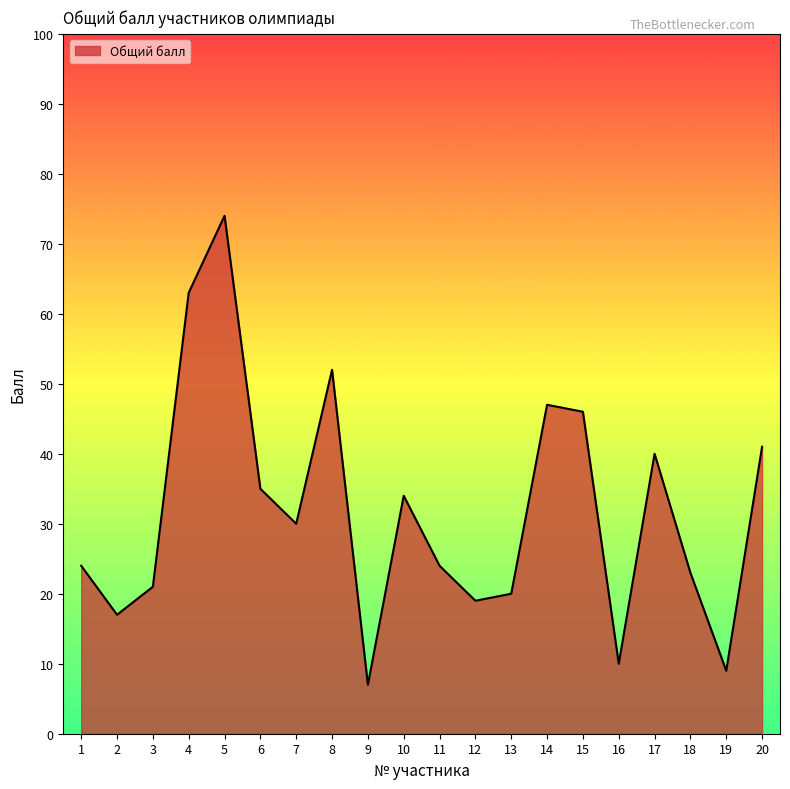

Reading left to right, extract all data points from this chart.

24	17	21	63	74	35	30	52	7	34	24	19	20	47	46	10	40	23	9	41